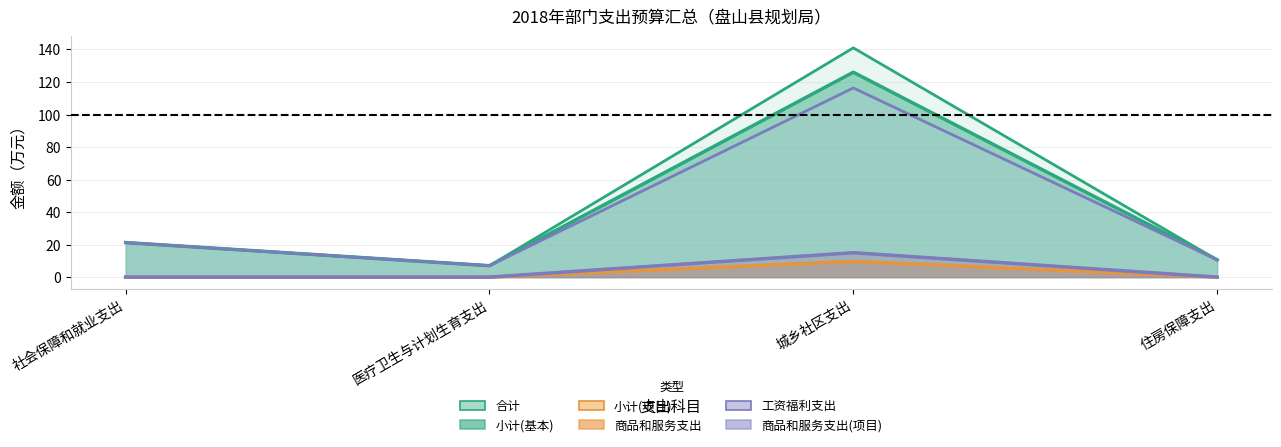

Which category has the highest value across all series?

城乡社区支出